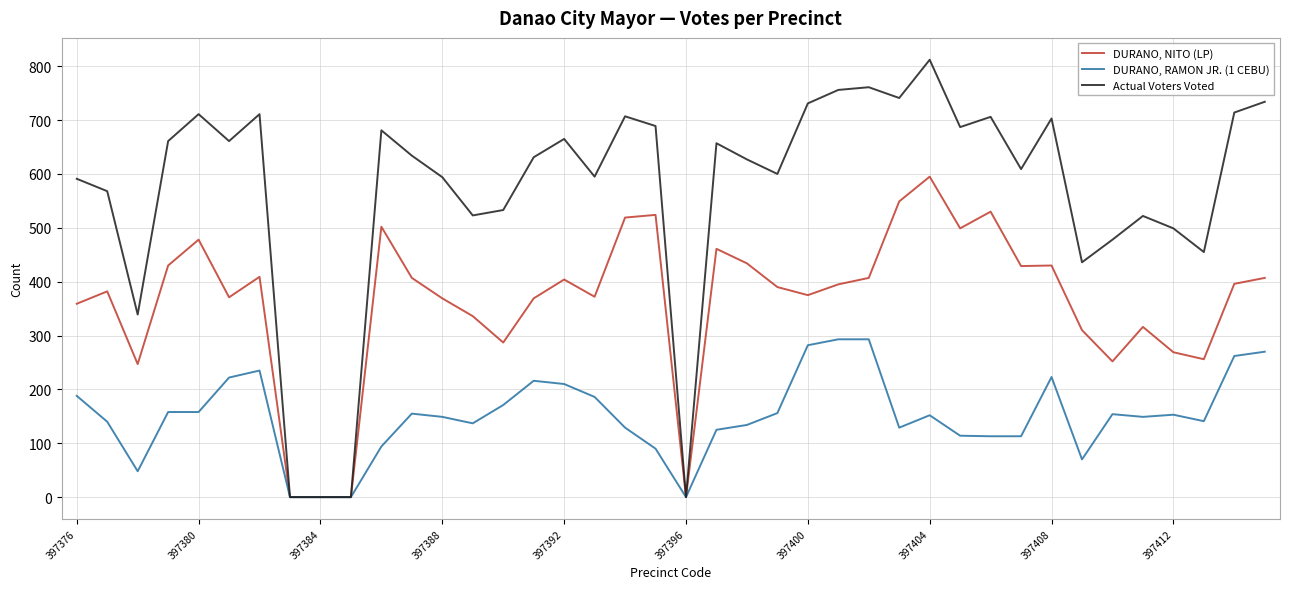

Rank the series by their maximum value, from lowest to highest.

DURANO, RAMON JR. (1 CEBU), DURANO, NITO (LP), Actual Voters Voted